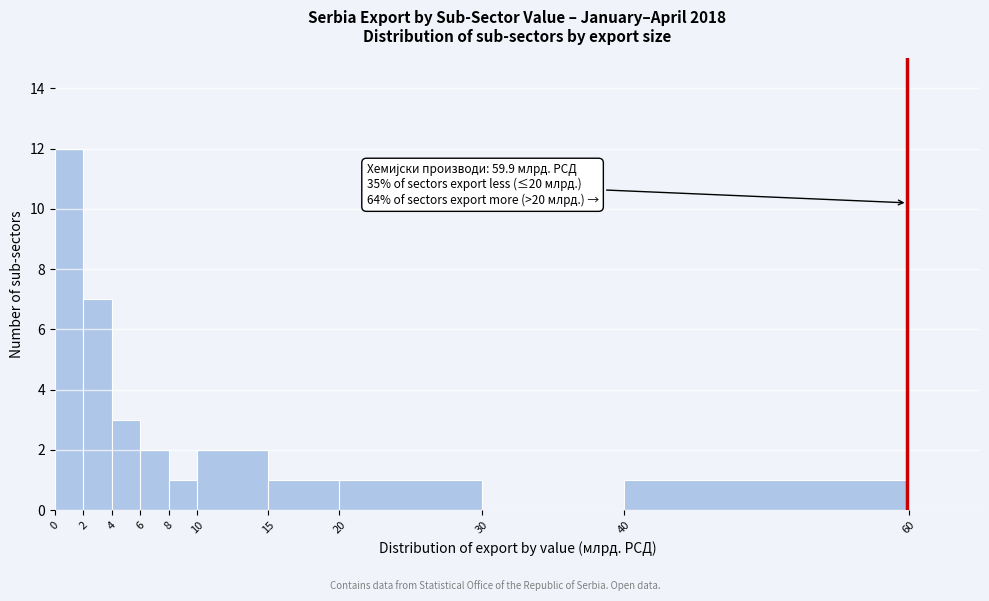

Over which range of the x-axis is the bar tallest?

0 to 2